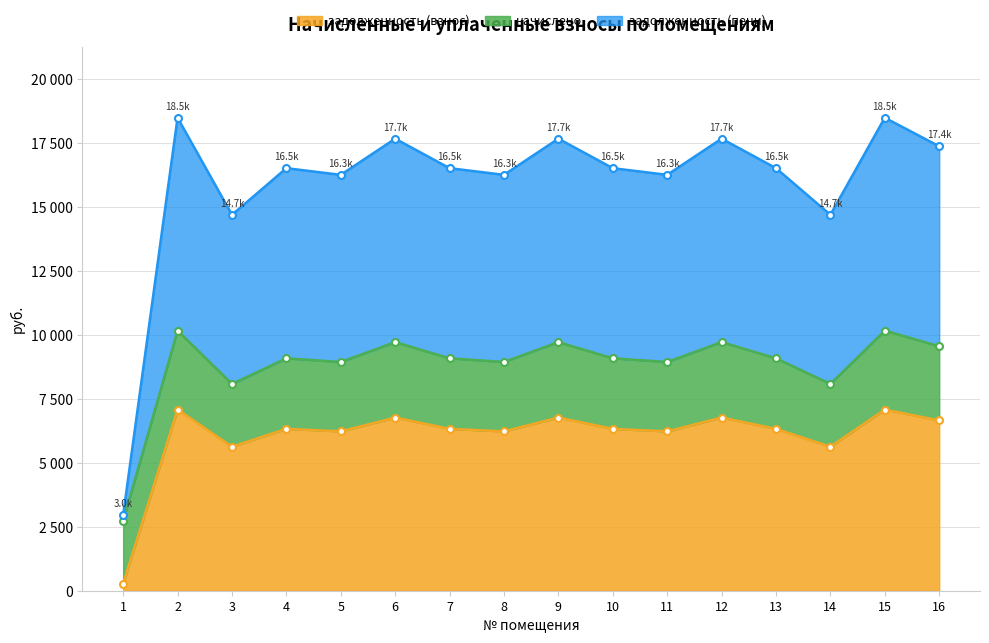

The value of задолженность (пени) at 9 is 17669.3. True or false?

True